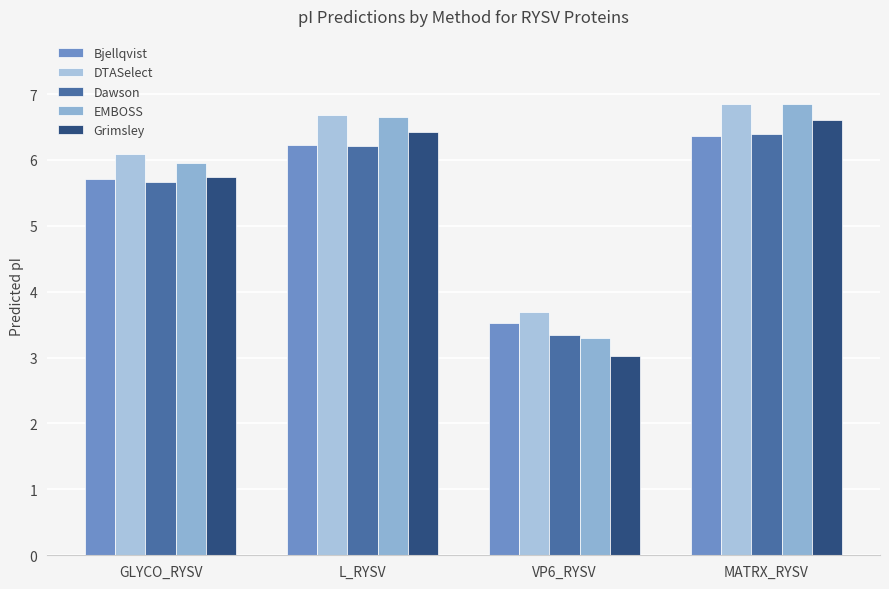

What is the difference between the maximum and minimum values in the Grimsley series?

3.6